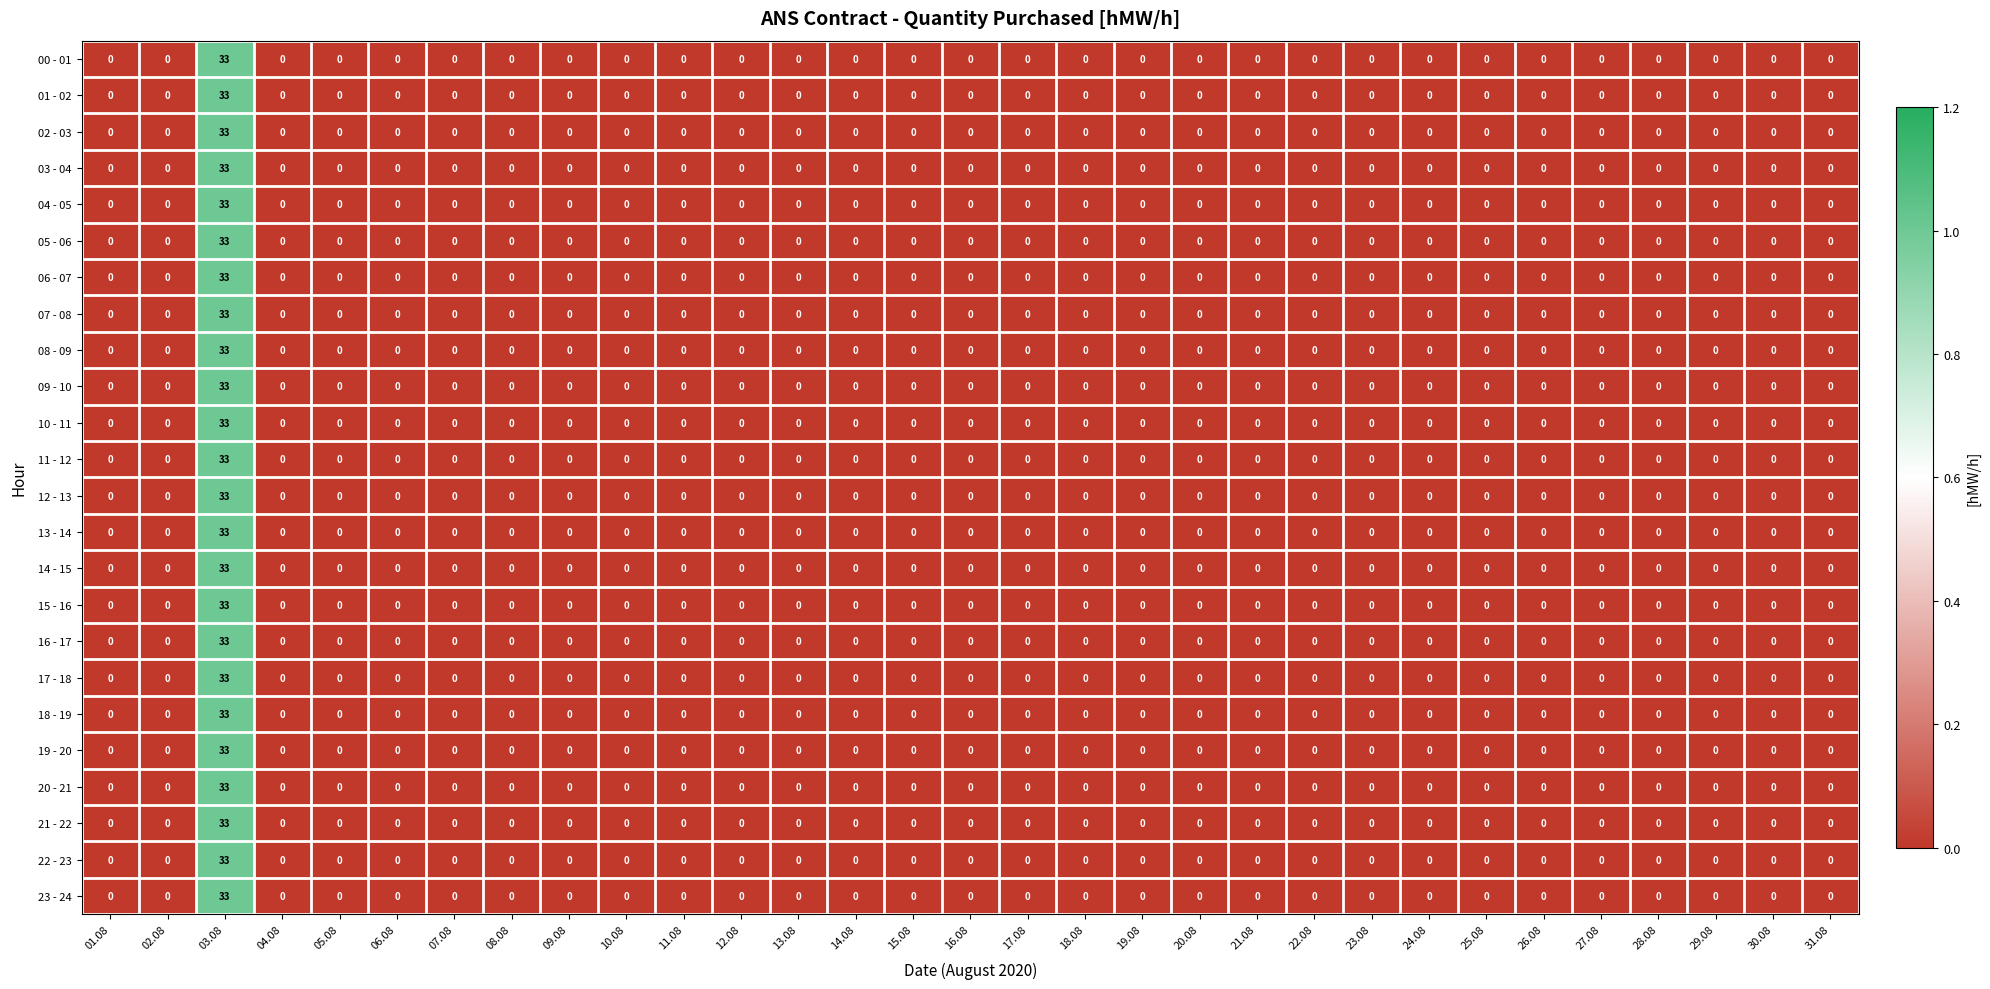

True or false: 08 - 09 has a value of -11 at 24.08.

False